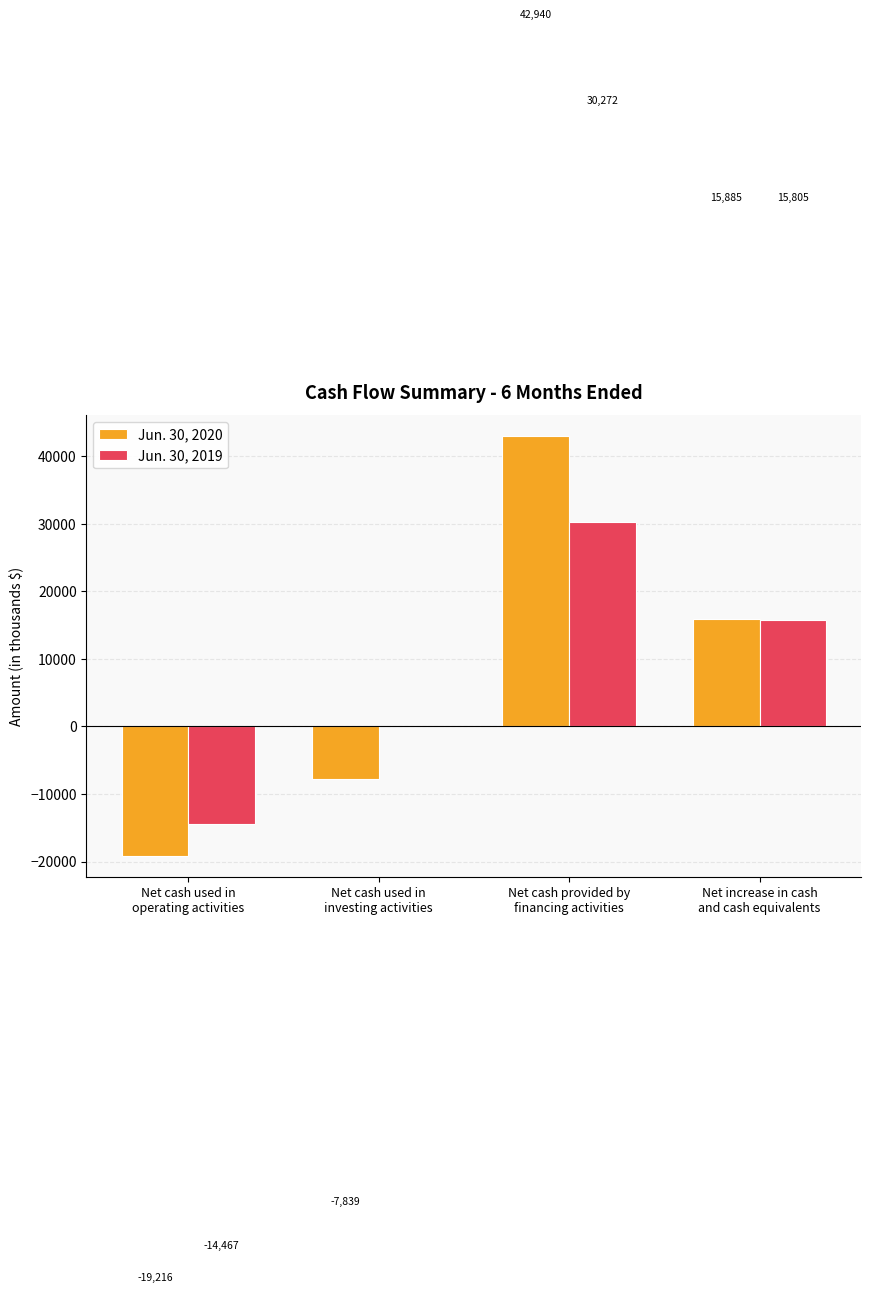

Which series has the largest total across all categories?

Jun. 30, 2020